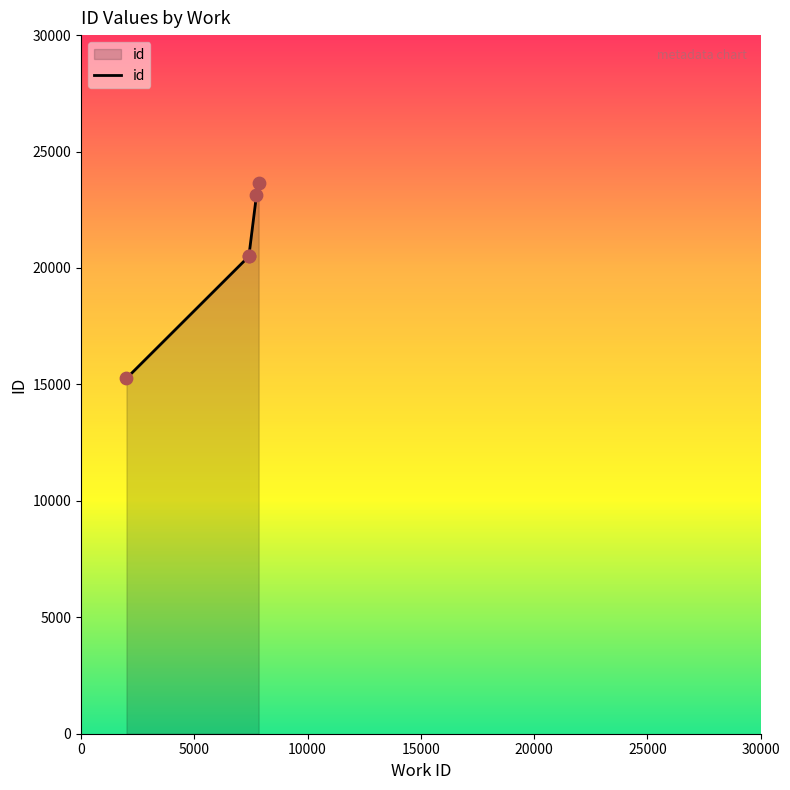

What is the greatest value displayed?

23646